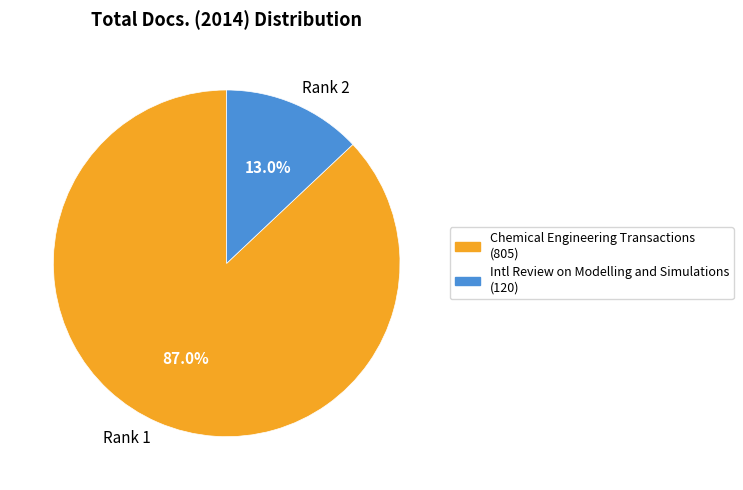

Which slice is the smallest?

Intl Review on Modelling and Simulations (120)